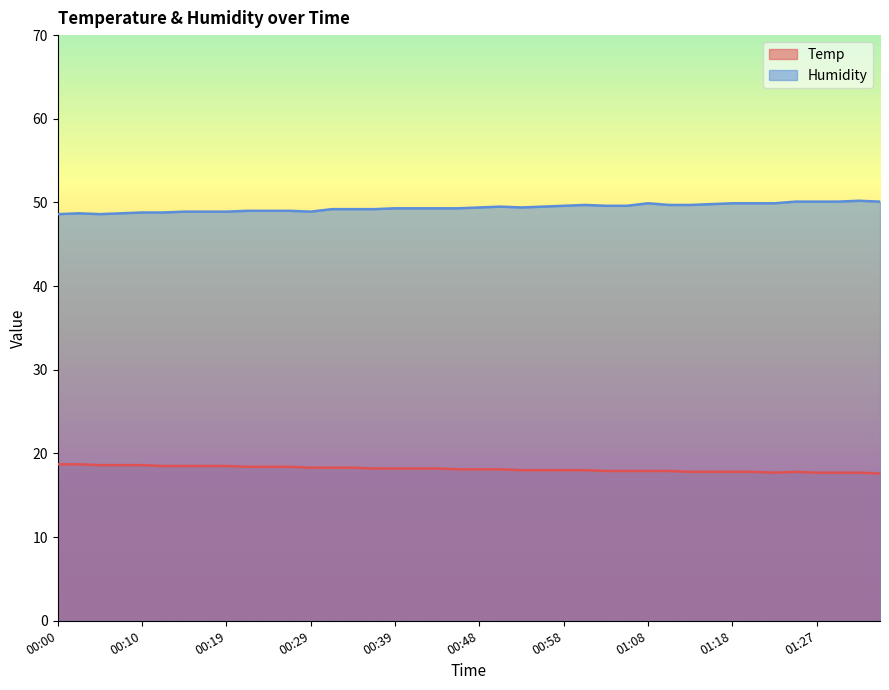

Does the chart have visible grid lines?

No